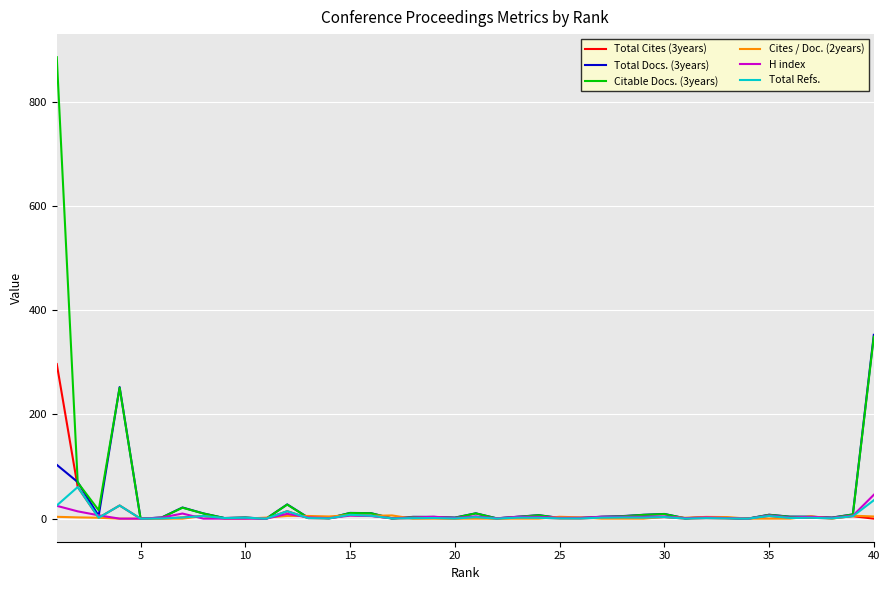

Which series has the widest spread of values?

Citable Docs. (3years)